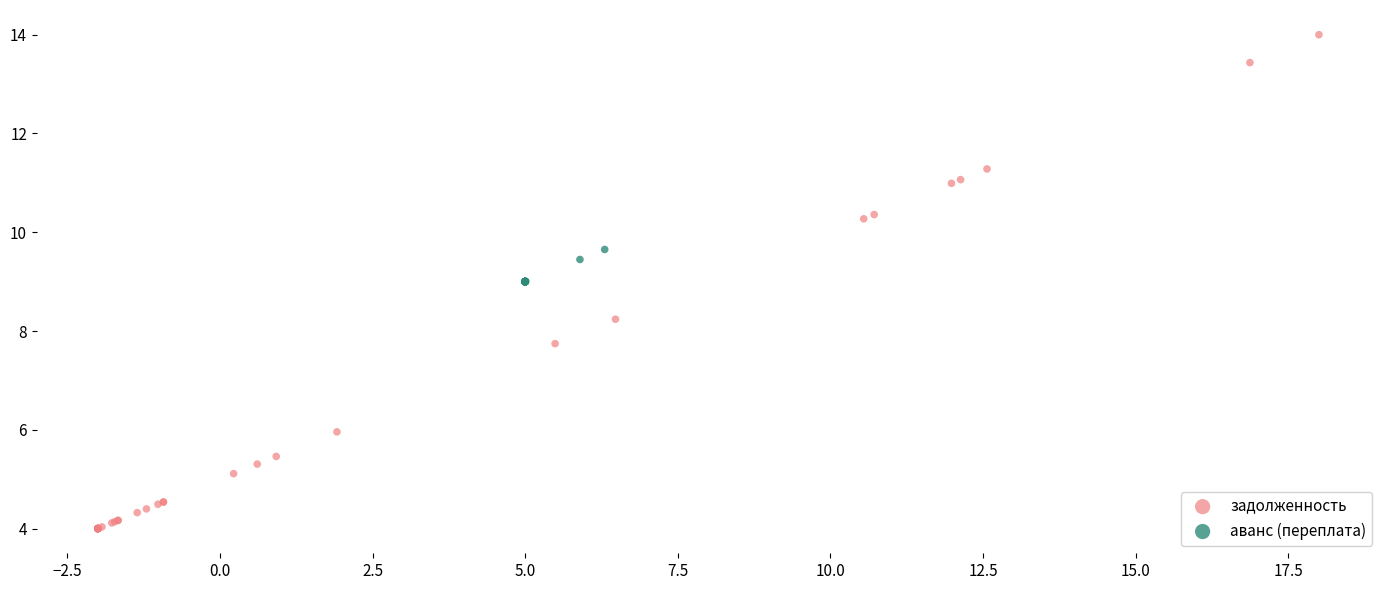

Which series has the largest Y range (max minus min)?

задолженность